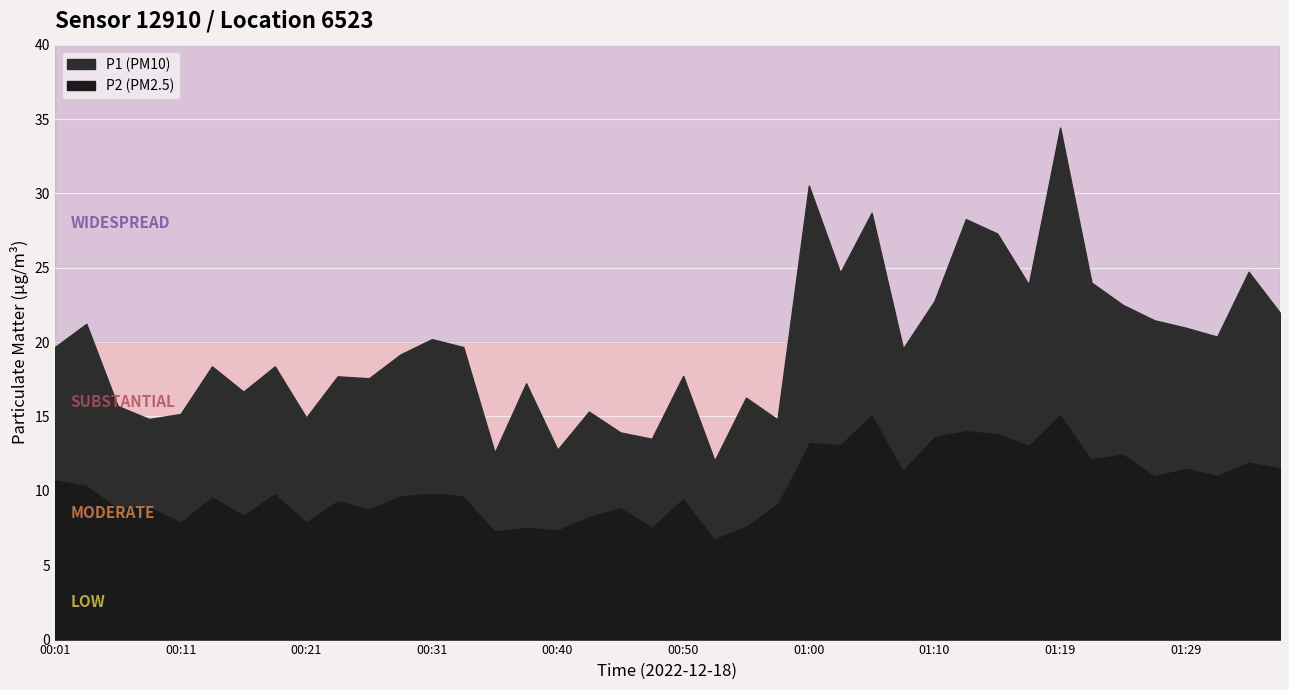

What is the spread (max minus min) of values at 01:22?

11.8